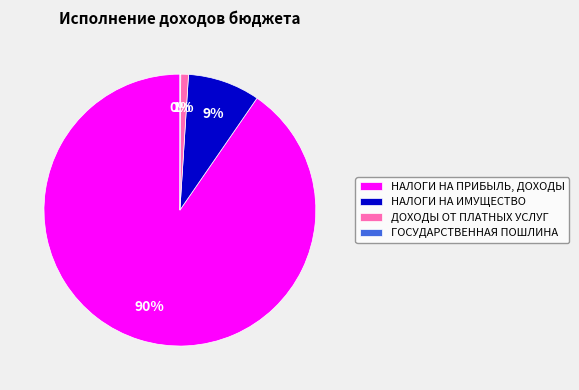

What is the largest slice in the pie chart?

НАЛОГИ НА ПРИБЫЛЬ, ДОХОДЫ